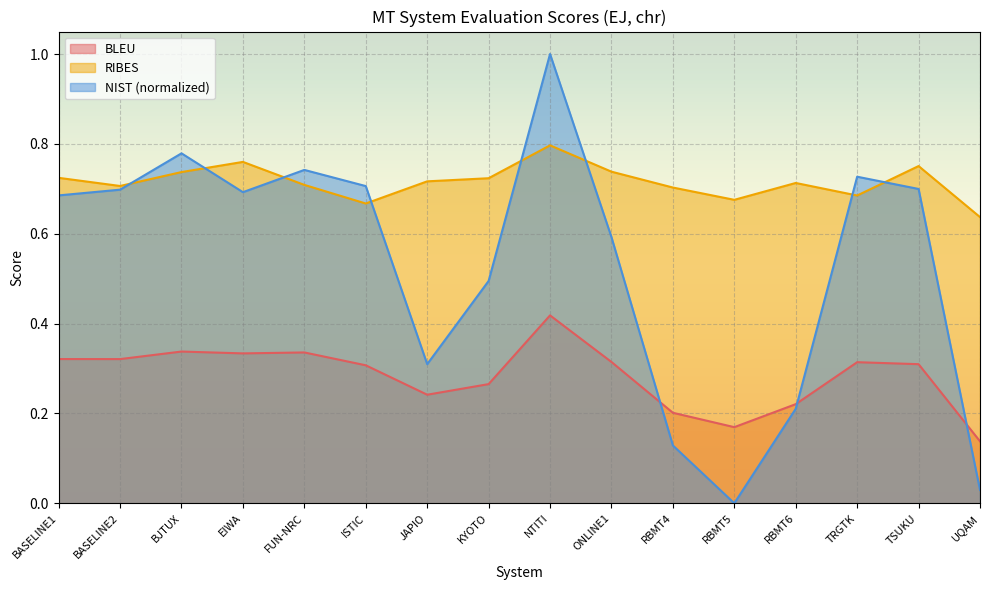

What is the value of the NIST point at the 6th from the left?

0.7